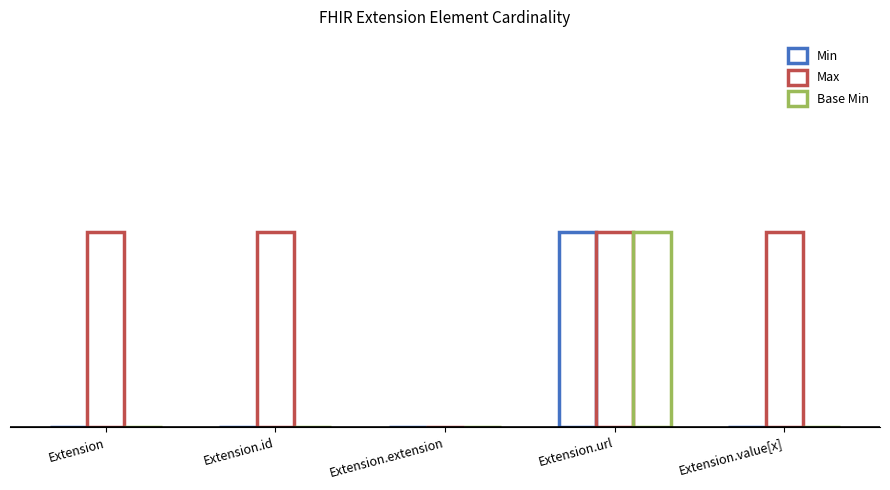

What is the label of the 3rd bar from the right?

Extension.extension